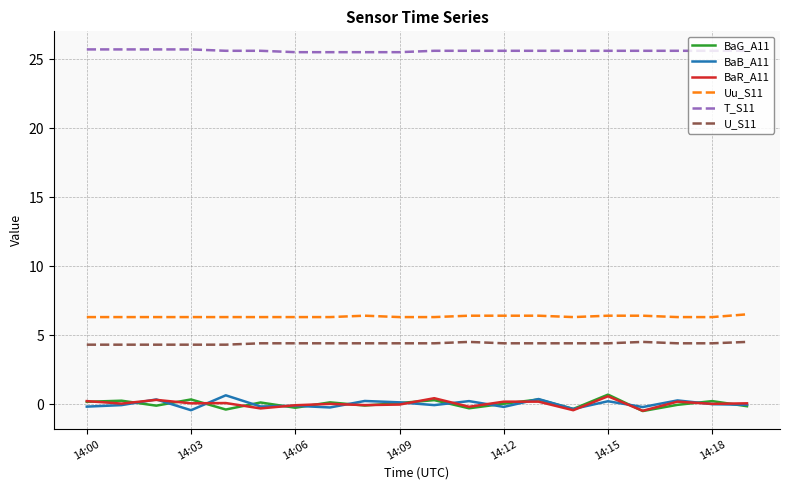

True or false: U_S11 and BaG_A11 intersect in this chart.

False